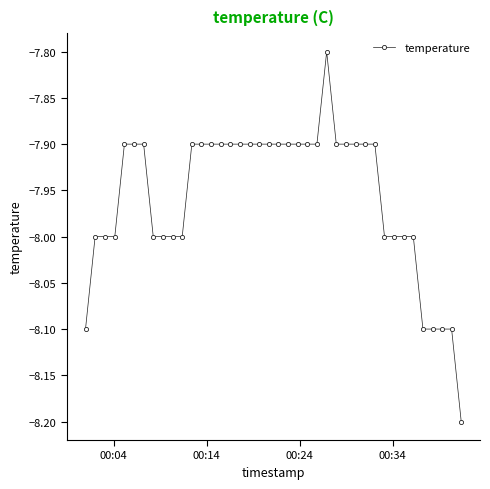

How many categories are shown in the chart?

40